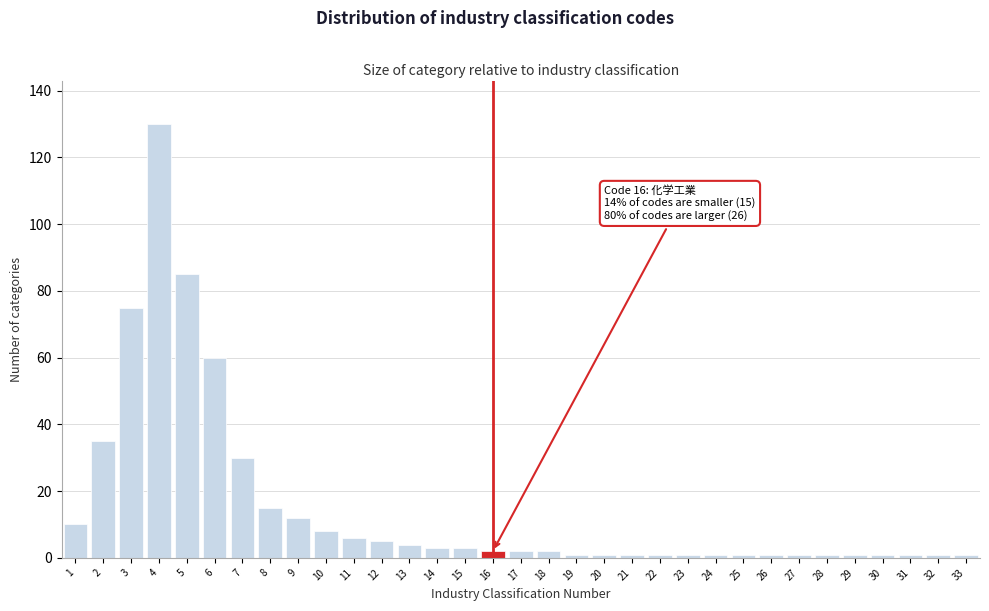

What is the greatest value displayed?

130